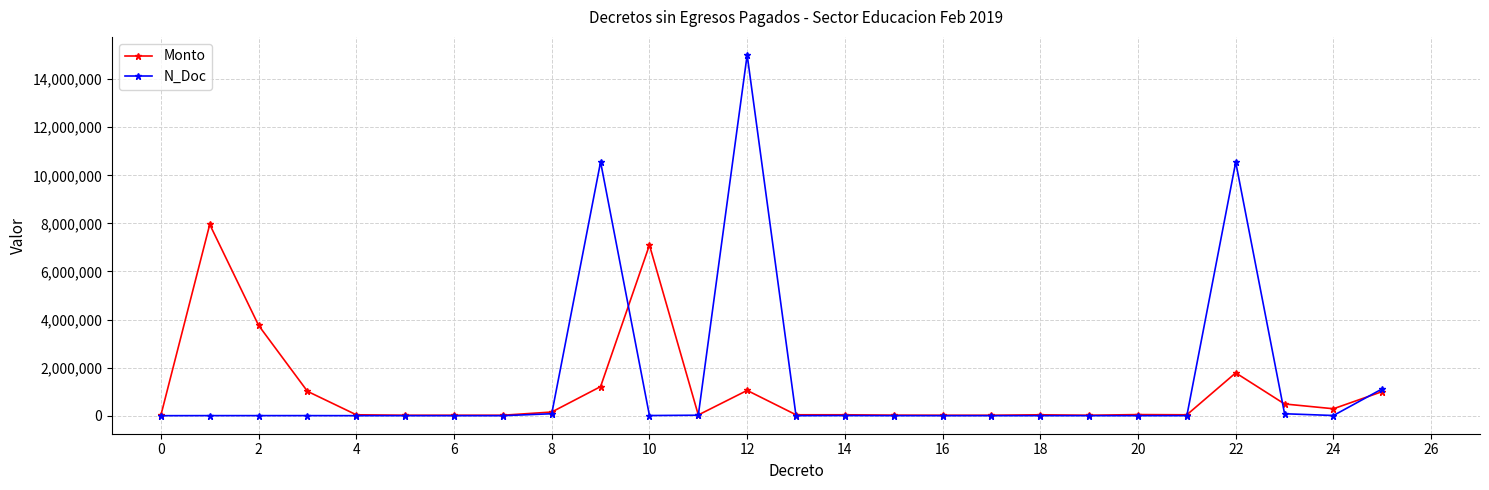

Which series has the widest spread of values?

N_Doc